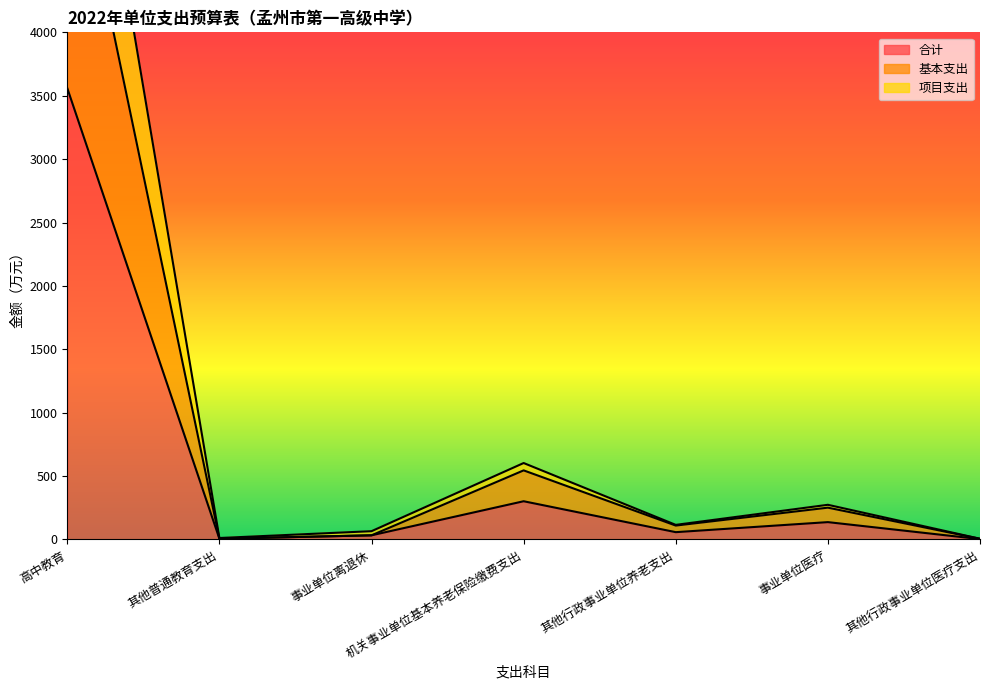

Read the 基本支出 value at 事业单位离退休.

32.7